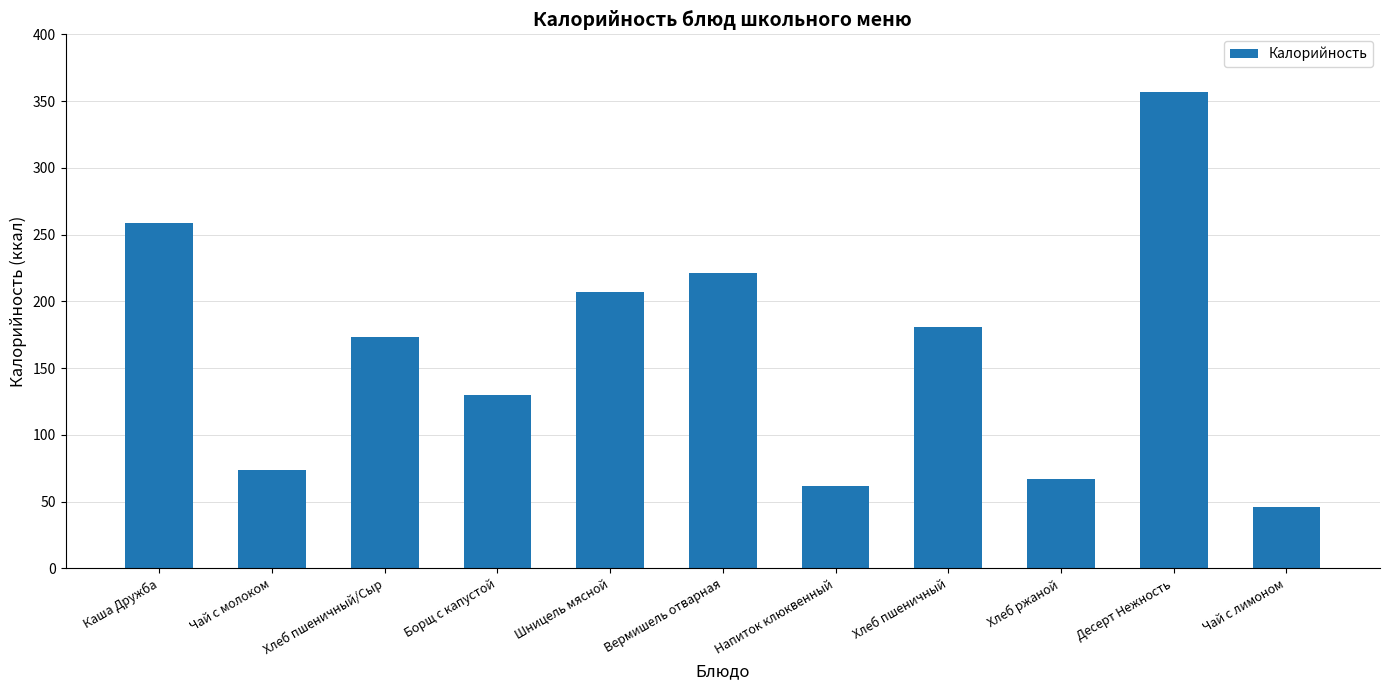

What is the value of the 4th bar from the left?

130